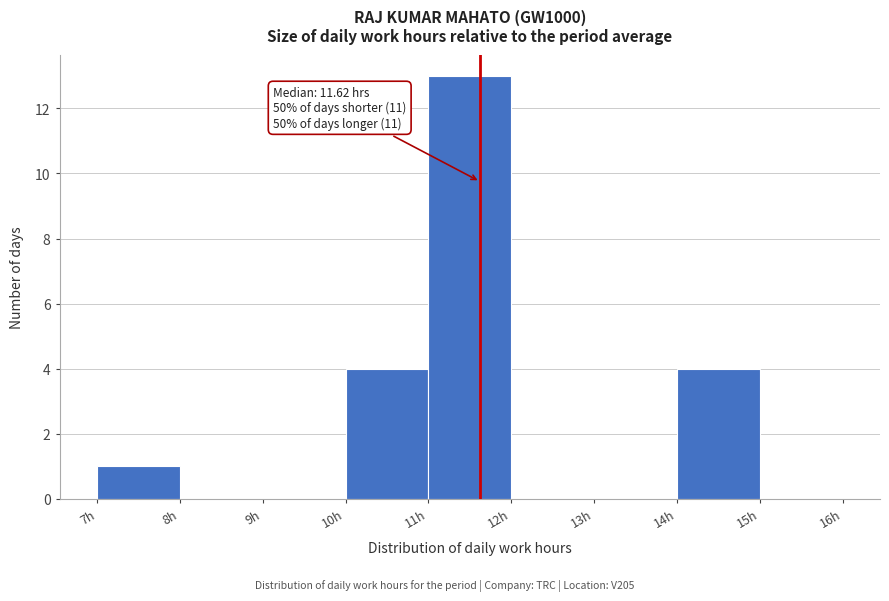

Over which range of the x-axis is the bar tallest?

11 to 12